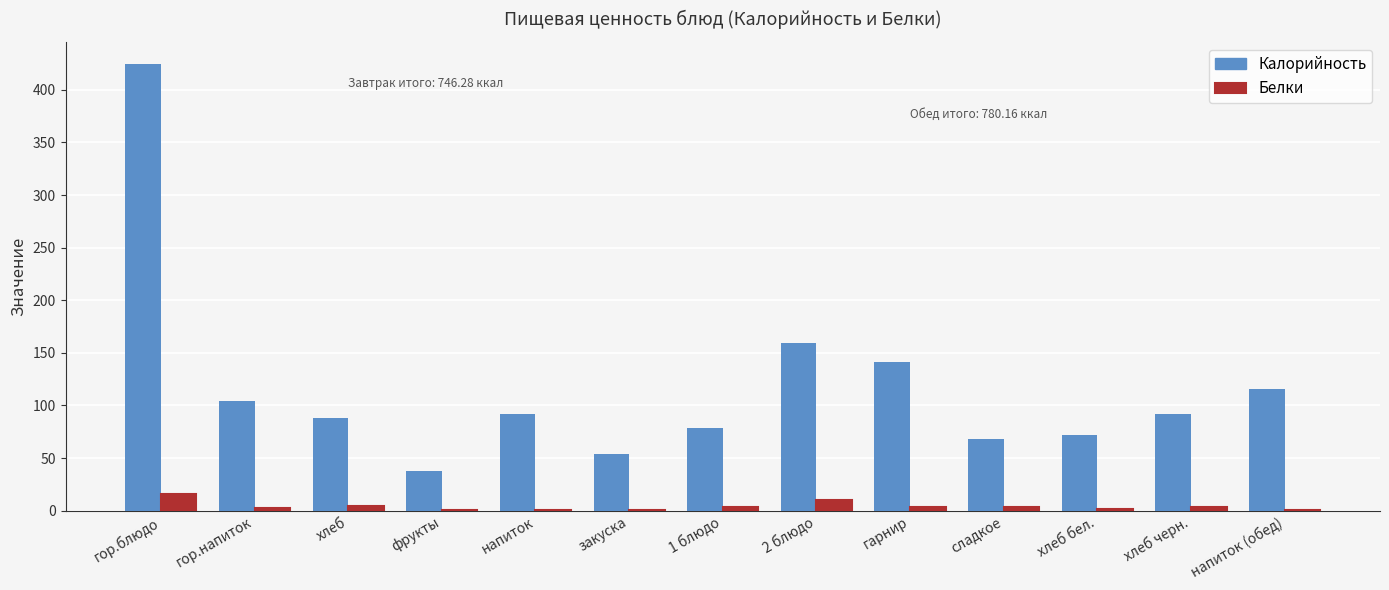

The value of Калорийность at фрукты is 54.0. True or false?

False